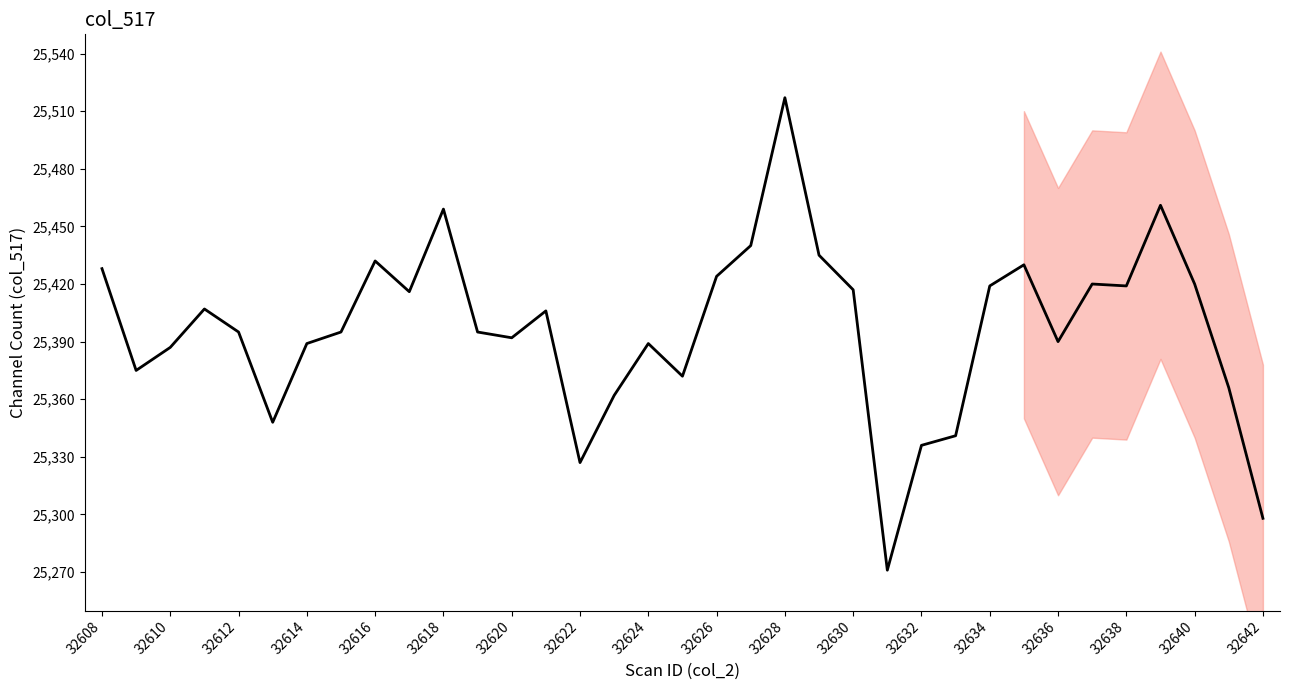

What is the difference between the maximum and second lowest values?

219